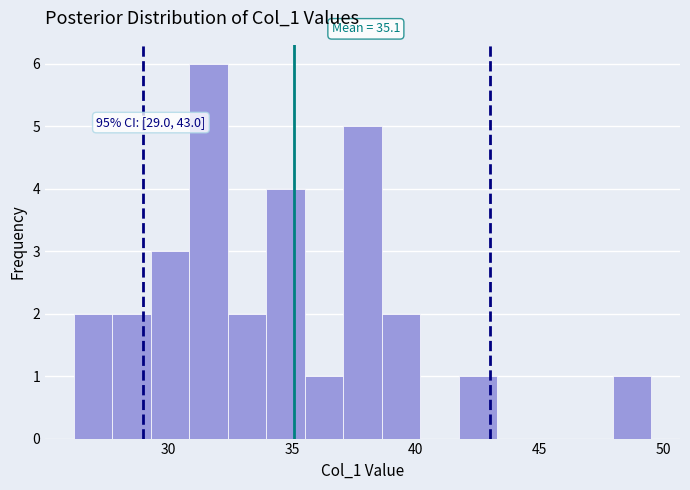

Read against the x-axis, roughly where is the centre of the tallest bar?

31.5